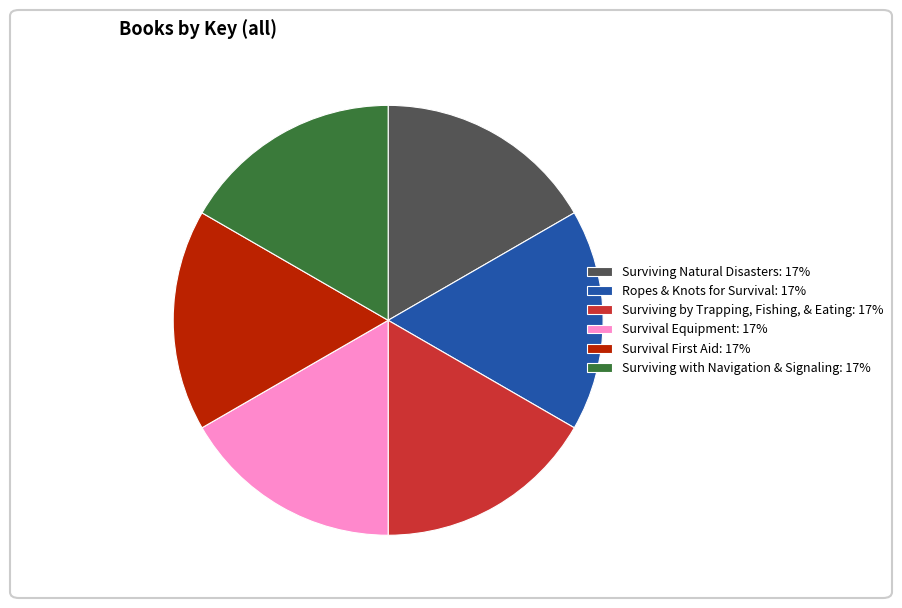

Count the number of slices in the pie.

6